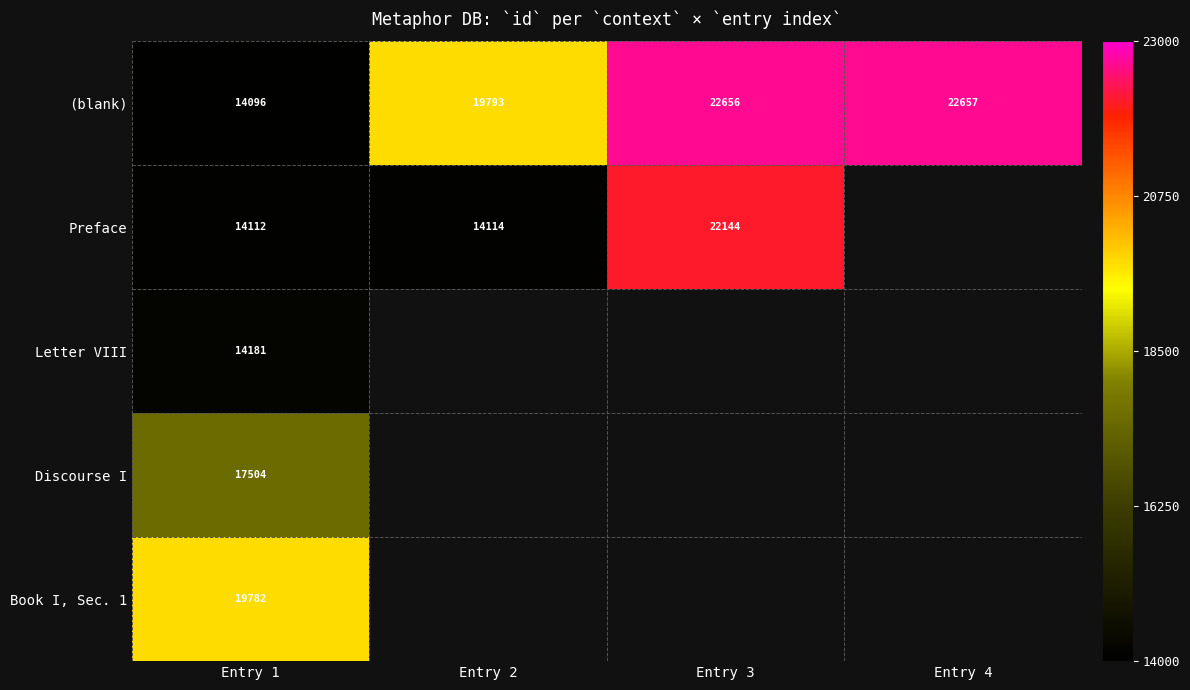

What is the sum of all (blank) values?

79202